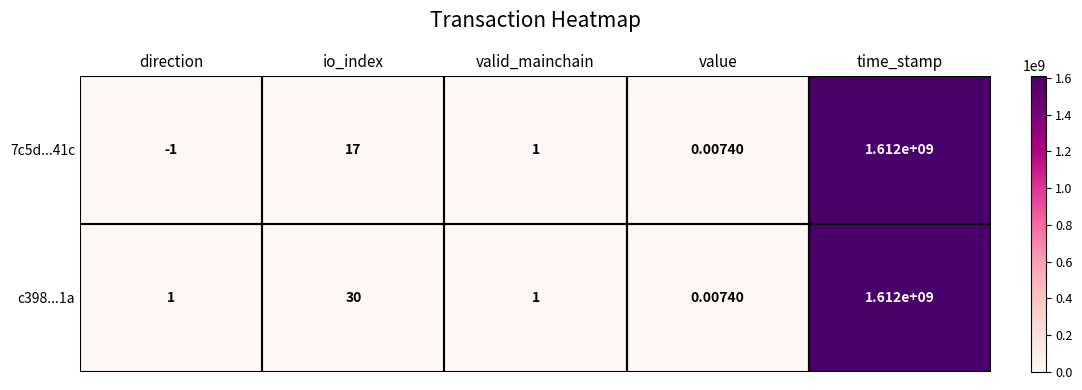

At which category is the sum across all series the highest?

time_stamp